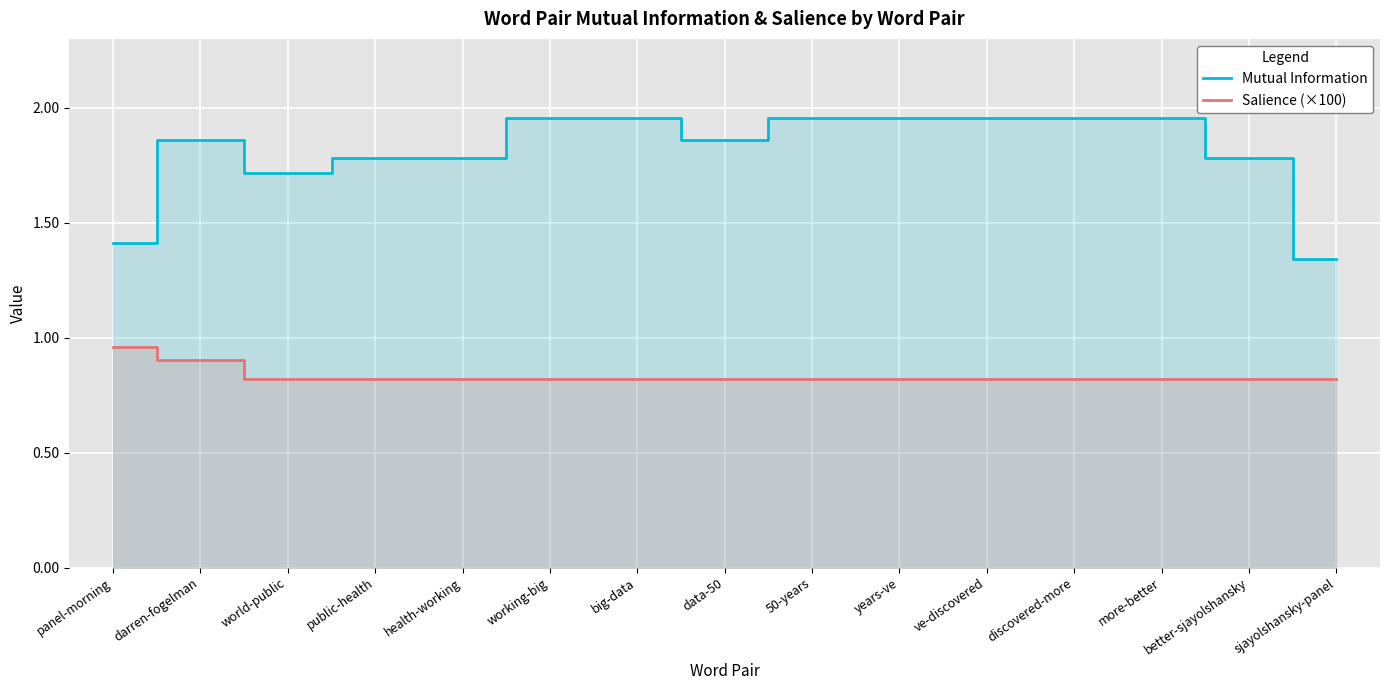

Does the chart display data point markers on the line(s)?

No